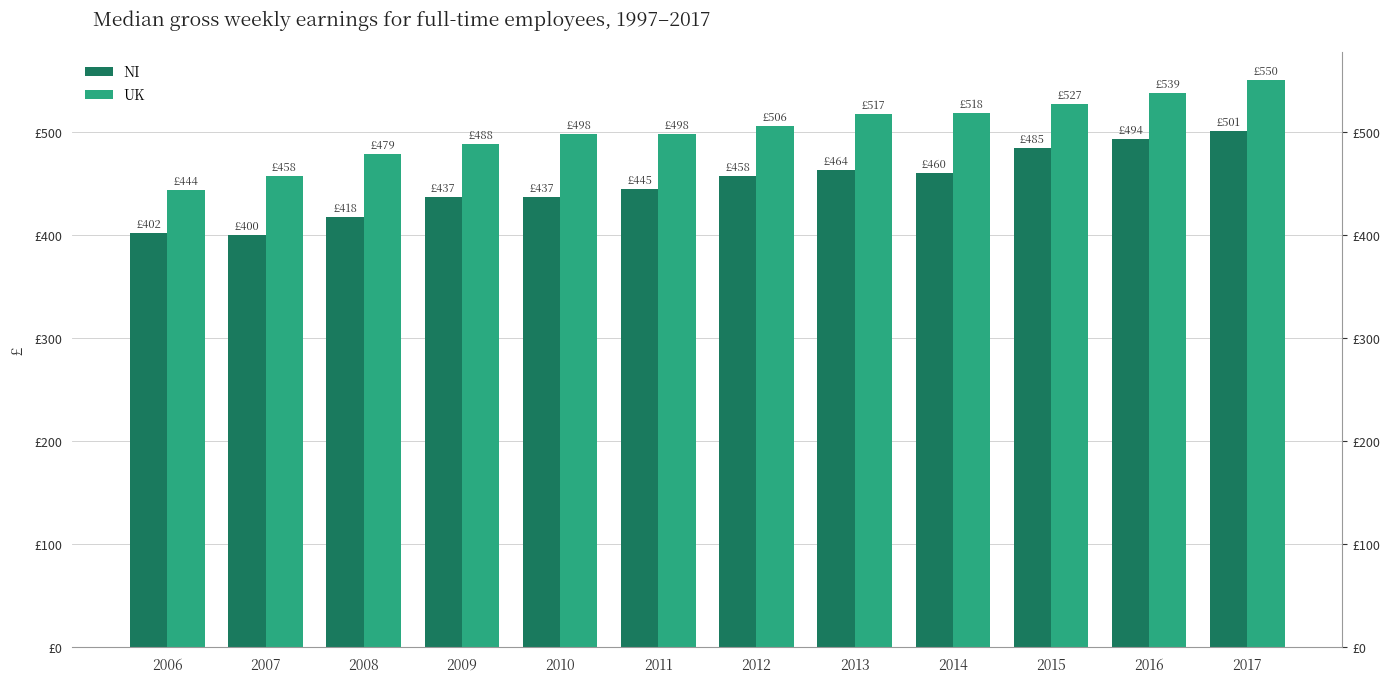

True or false: UK has a value of 538.6 at 2016.

True